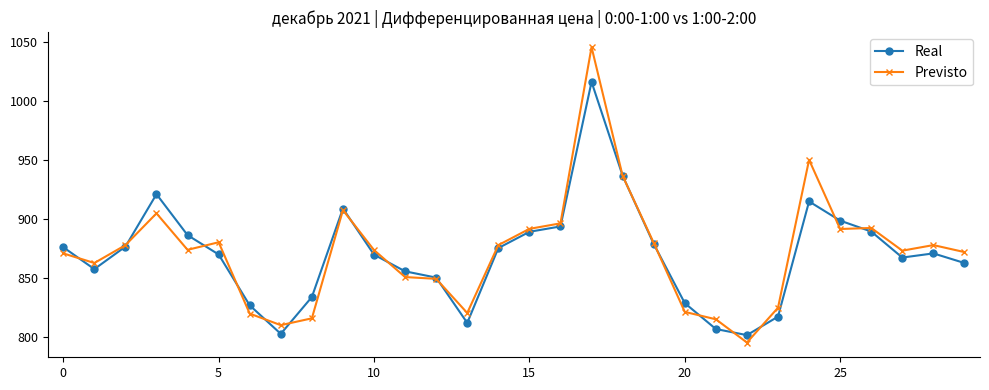

How many lines are shown in the chart?

2